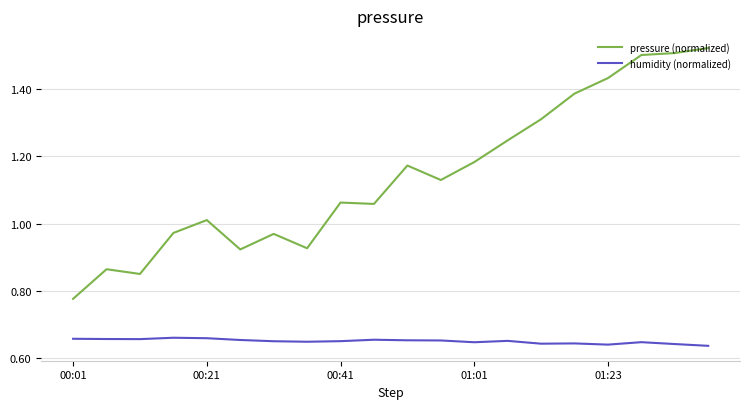

Rank the series by their average value, from highest to lowest.

pressure (normalized), humidity (normalized)